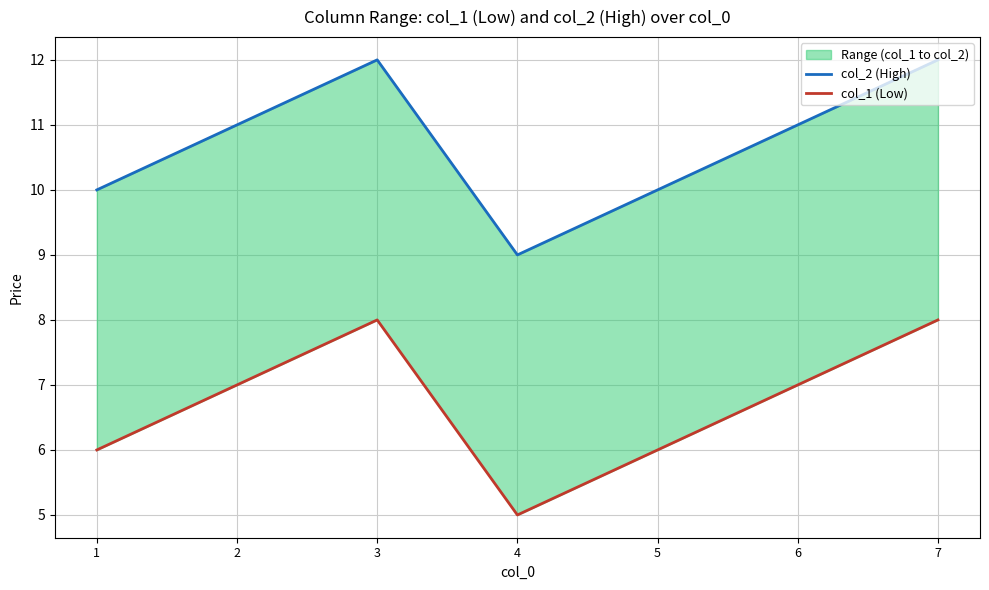

Reading left to right, extract all data points from this chart.

col_2 (High): 10	11	12	9	10	11	12
col_1 (Low): 6	7	8	5	6	7	8